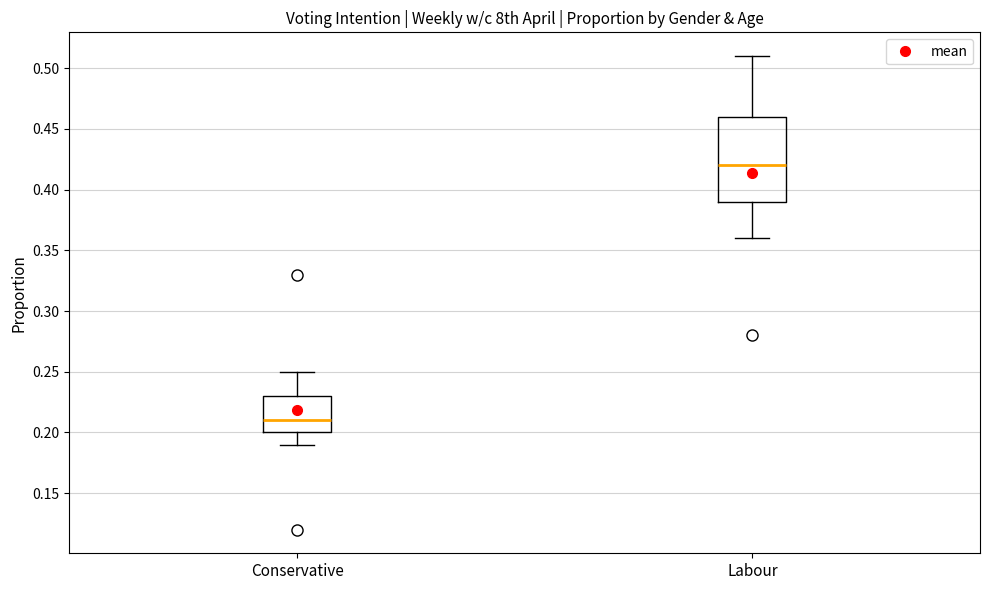

Reading left to right, transcribe this box plot: for each box, give where its median line is, the range the box spans, and where its two whiskers end, as read against the y-axis. The values are not printed on the chart, so give them approximately, as read against the axis.

Conservative: median 0.21, box 0.20 to 0.23, whiskers 0.19 to 0.25
Labour: median 0.42, box 0.39 to 0.46, whiskers 0.36 to 0.51